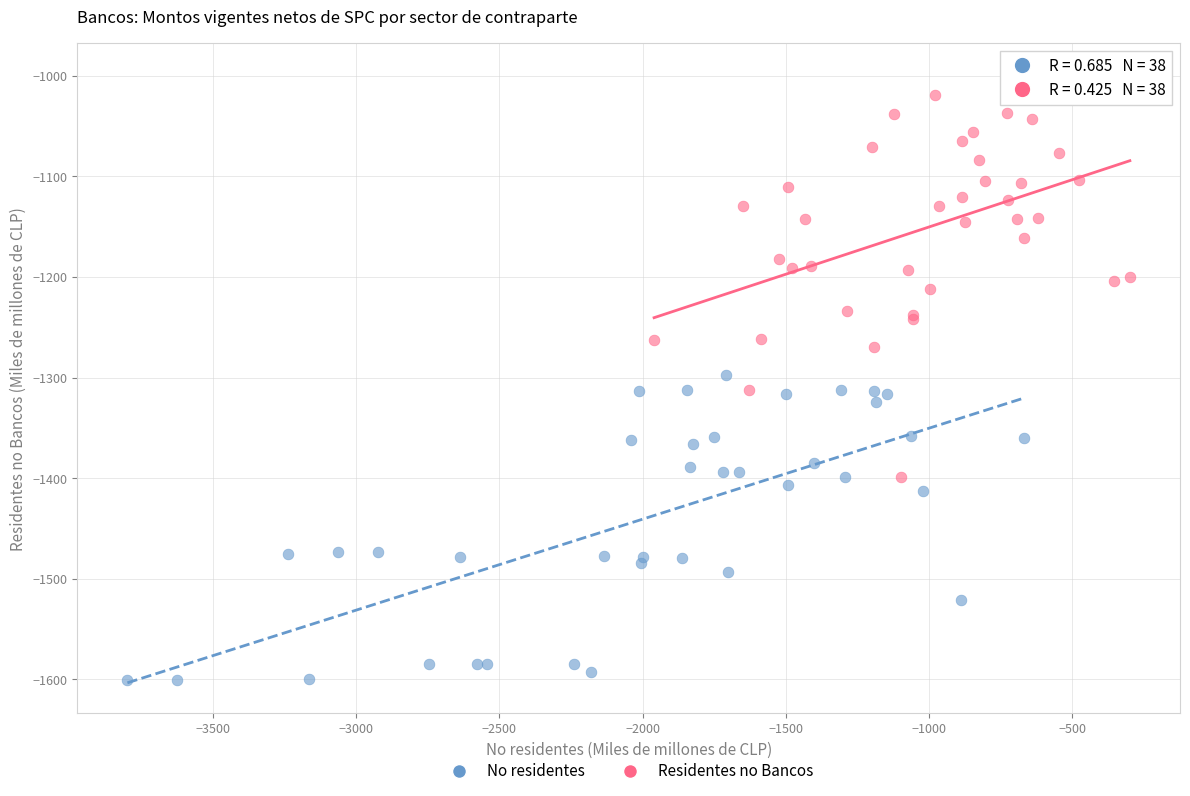

Which series contains the highest Y value?

Residentes no Bancos